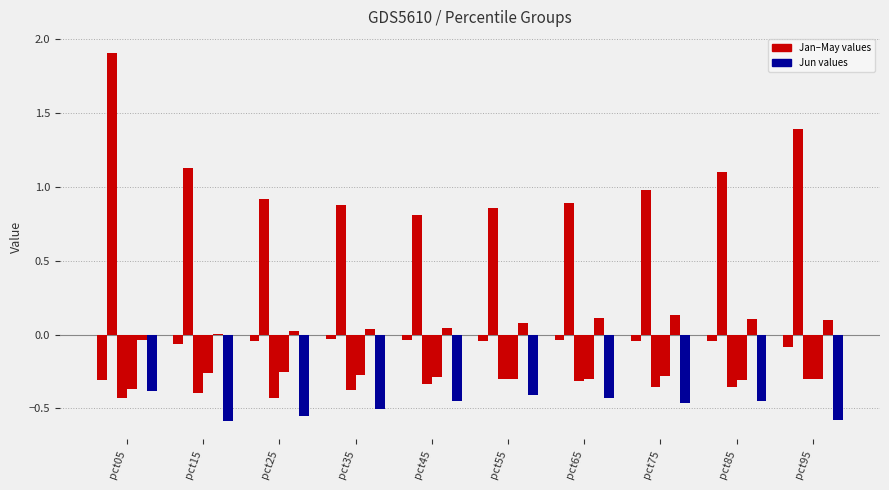

What is the difference between the highest and lowest values at pct15?

1.7